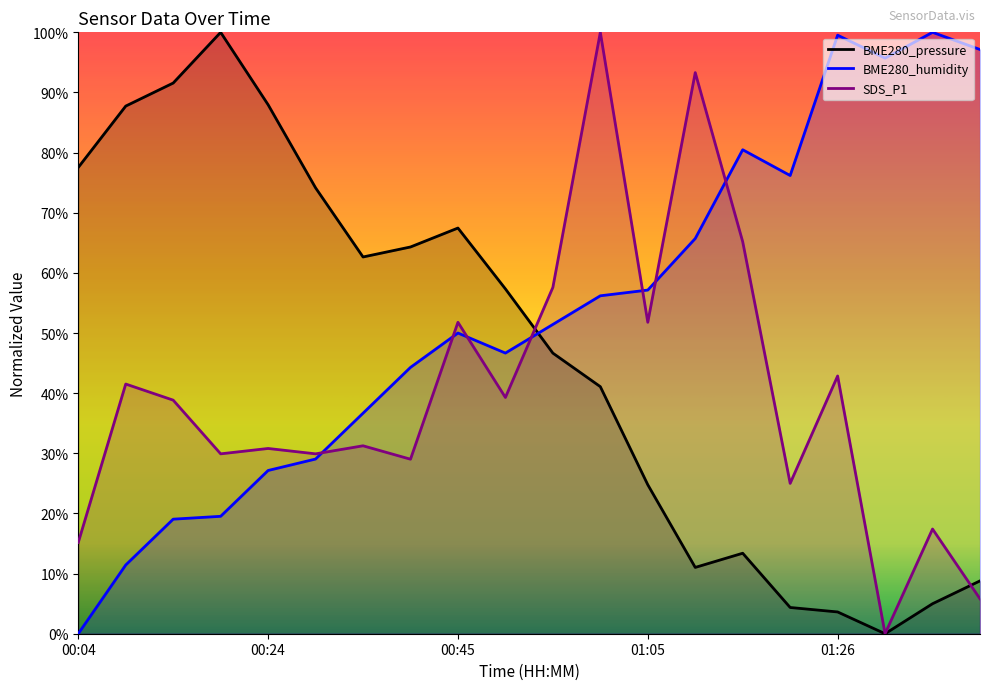

What is the sum of all BME280_humidity values?

1063.3